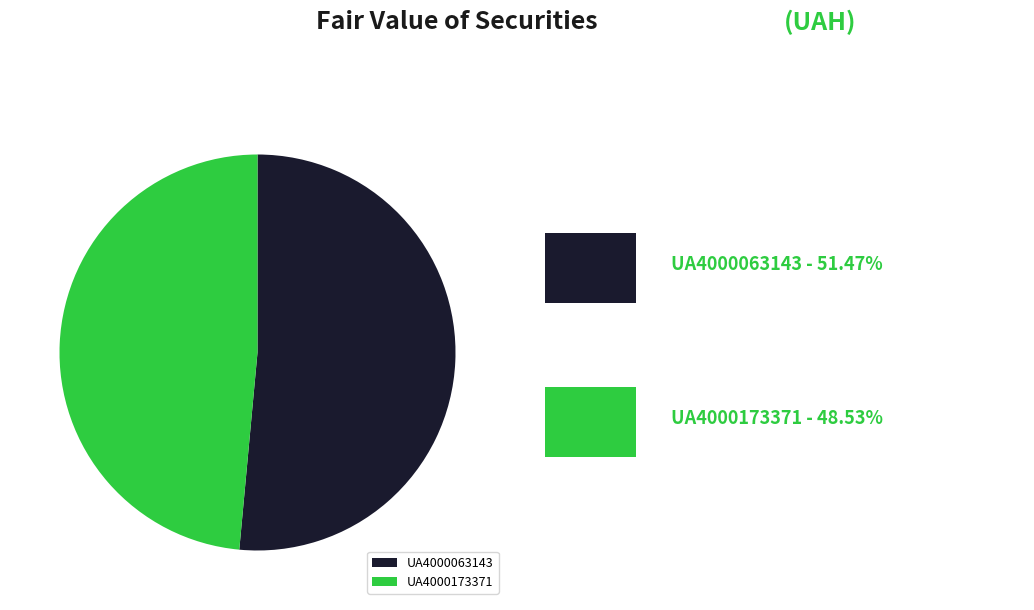

Is it true that UA4000173371 is 49% of the pie?

True